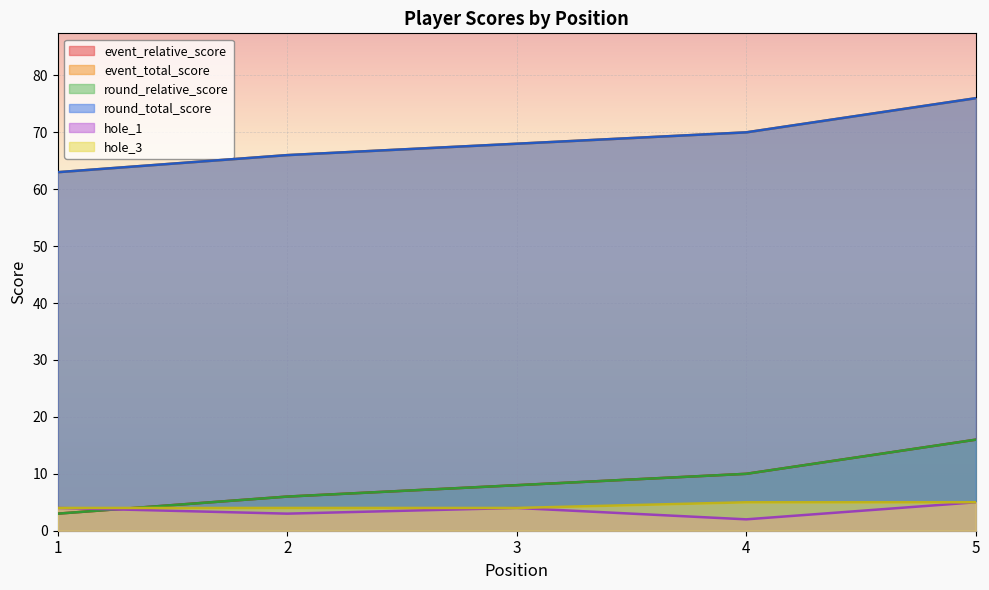

Which has a higher value, 1 or 2?

2